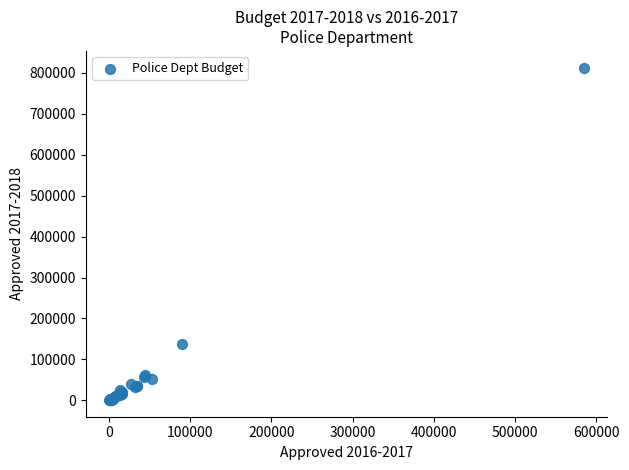

What Y value in the scatter plot is closest to 406683?

137892